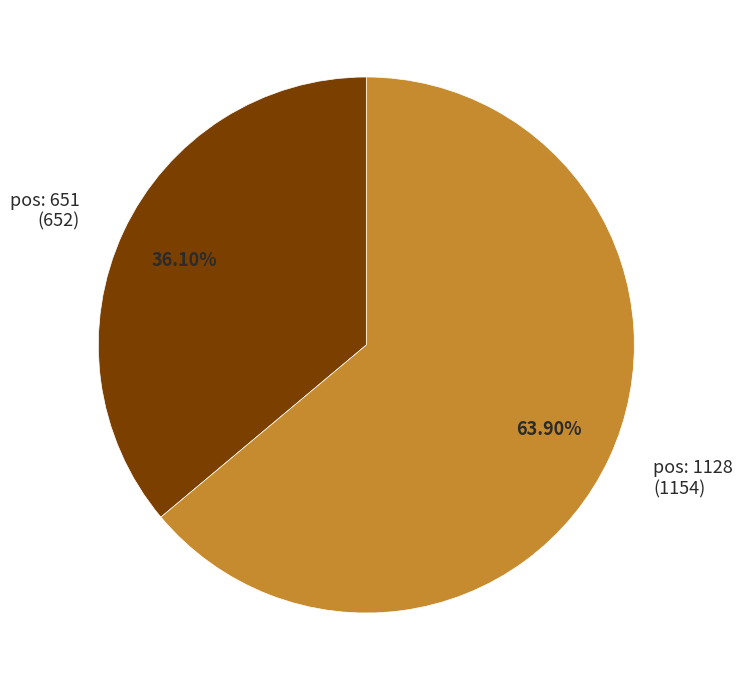

Which has a higher value, pos: 1128 (1154) or pos: 651 (652)?

pos: 1128 (1154)